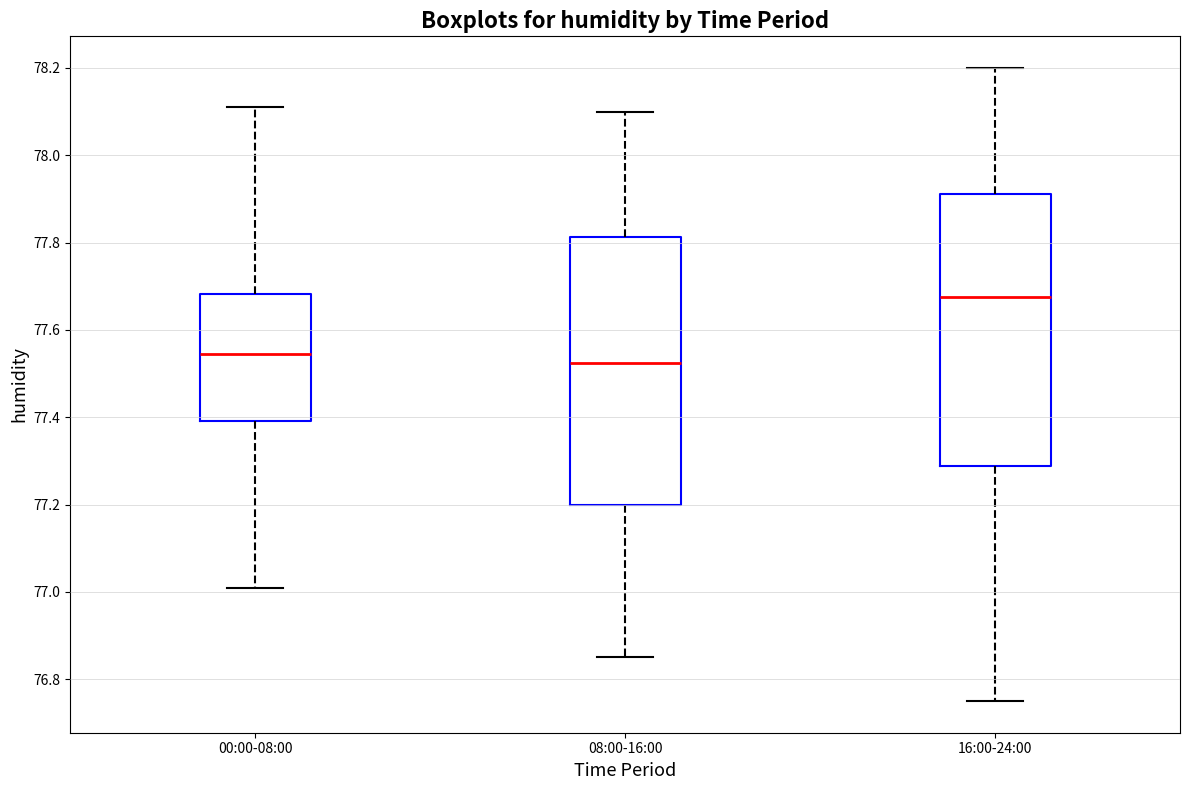

Reading left to right, transcribe this box plot: for each box, give where its median line is, the range the box spans, and where its two whiskers end, as read against the y-axis. The values are not printed on the chart, so give them approximately, as read against the axis.

00:00-08:00: median 77.54, box 77.40 to 77.68, whiskers 77.02 to 78.12
08:00-16:00: median 77.52, box 77.20 to 77.82, whiskers 76.86 to 78.10
16:00-24:00: median 77.68, box 77.28 to 77.92, whiskers 76.76 to 78.20